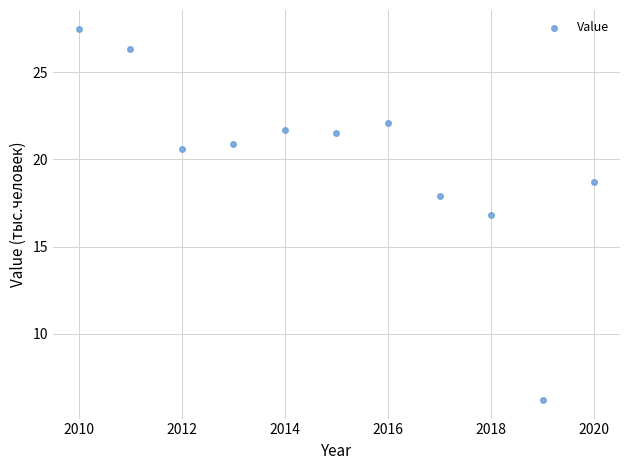

What is the average X value?

2015.0